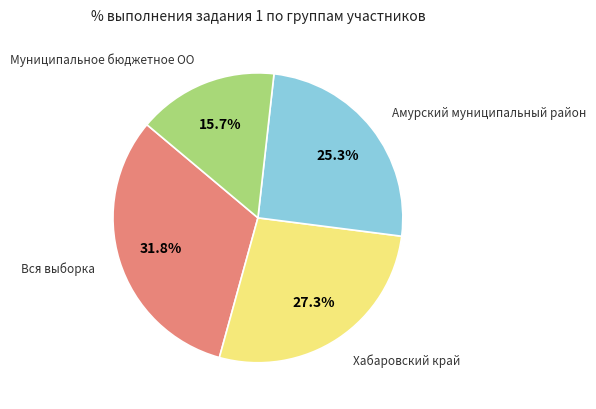

Is there any slice that represents more than half of the pie?

No